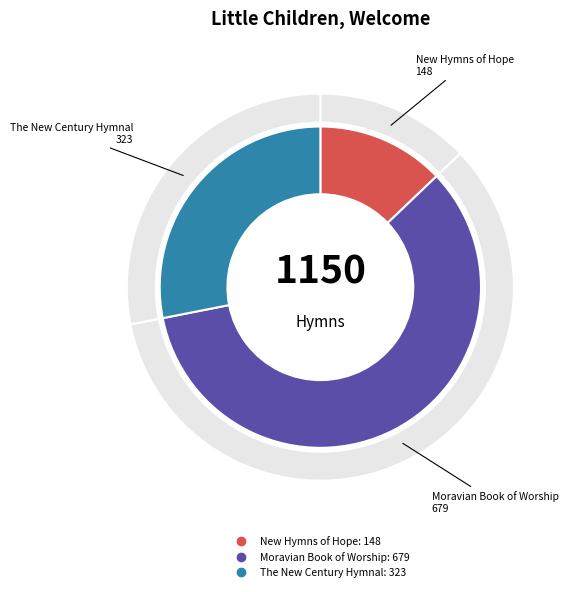

True or false: Little Children, Welcome! (Mor1995) accounts for 45% of the total.

False